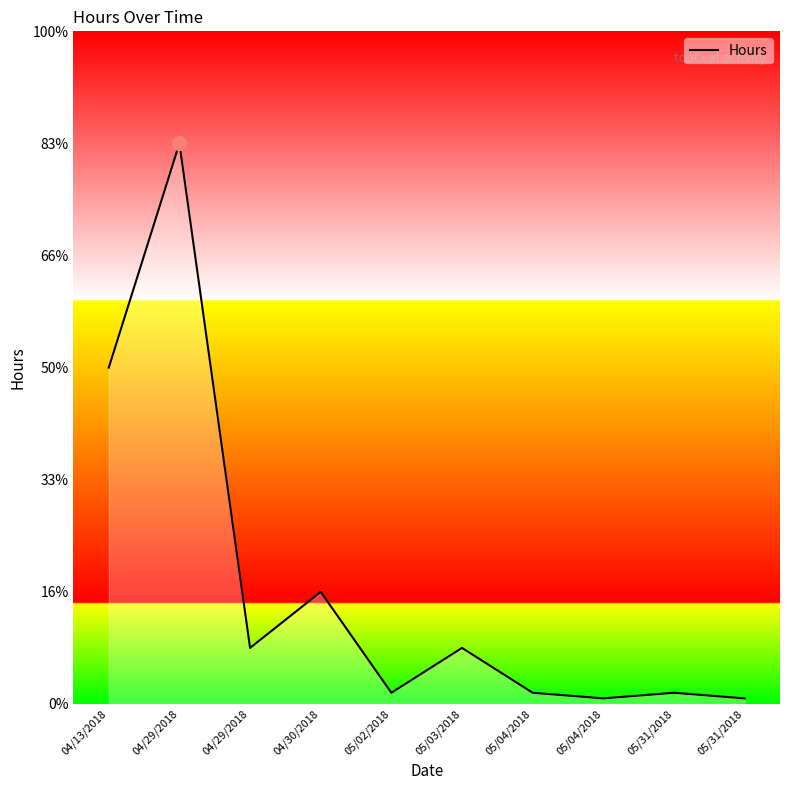

Where is the first local minimum?

04/29/2018